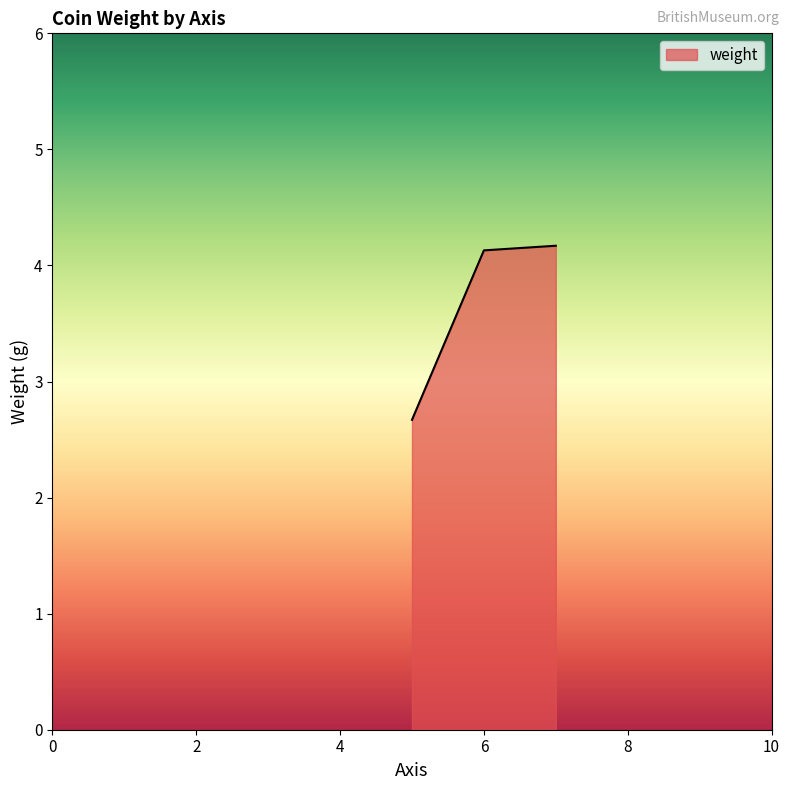

How many values are below 4?

1